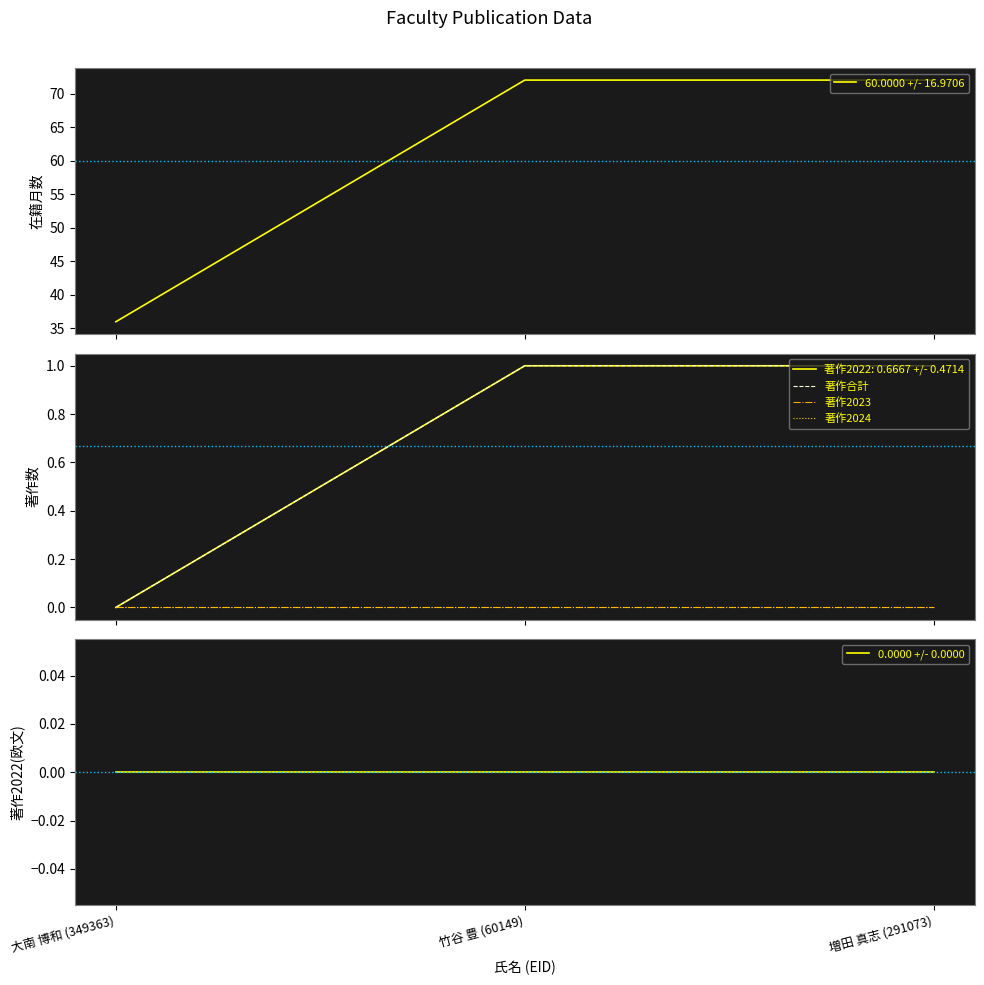

What is the difference between the highest and lowest values at 大南 博和 (349363)?

36